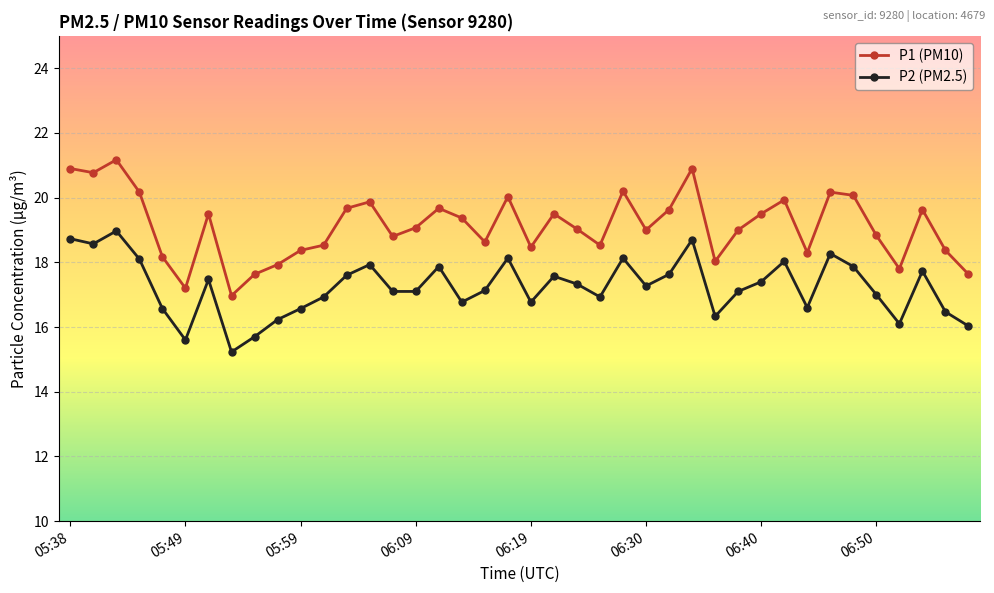

True or false: P1 (PM10) has more than 1 interior local peaks.

True